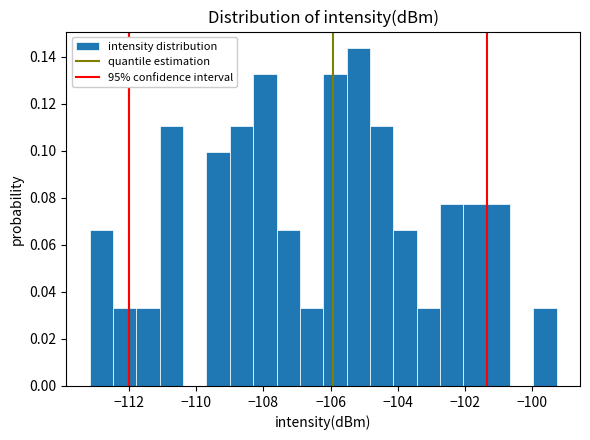

Around what value on the x-axis is the tallest bar? Give the approximate position of its centre, as read against the axis.

-105.2